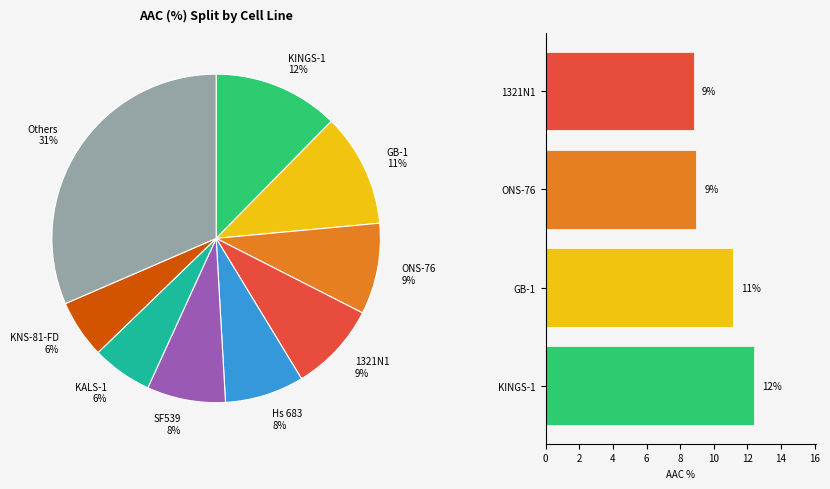

To the nearest percent, what percentage of the pie is LN-229?

2%